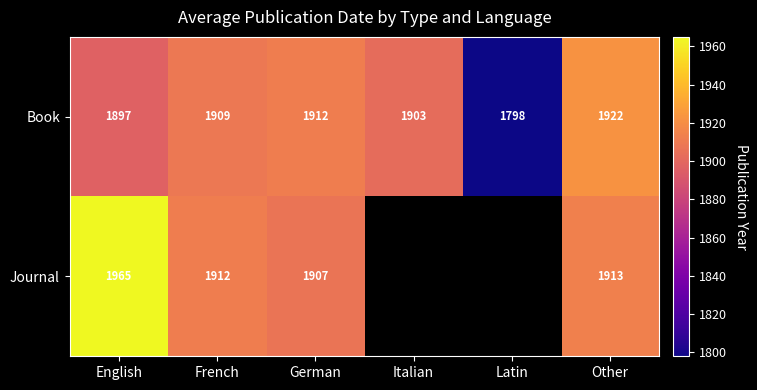

Where does the Book series first go above 1909?

German